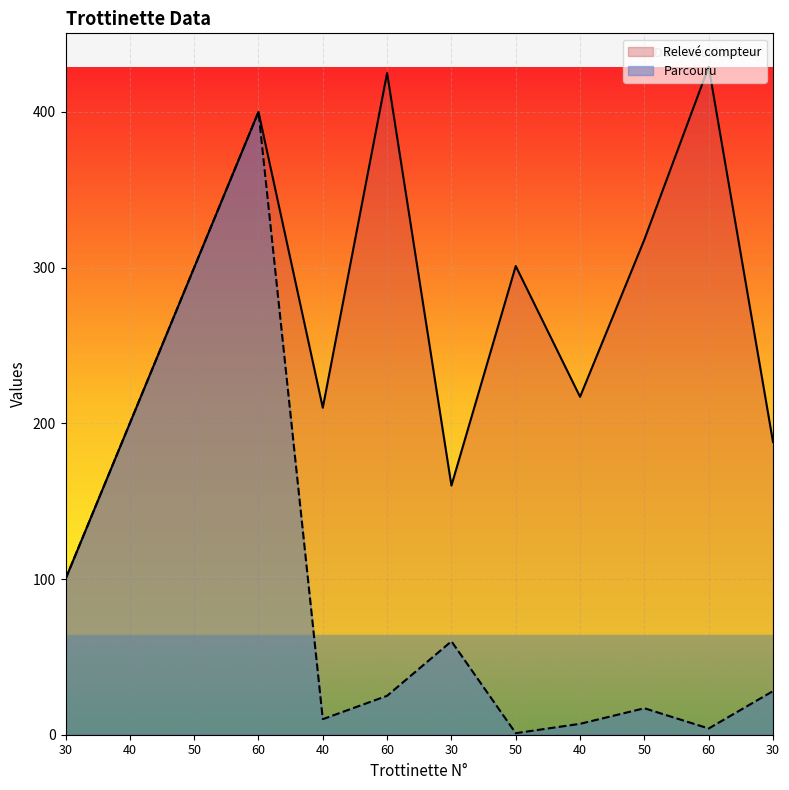

How many interior local valleys does the Relevé compteur series have?

3